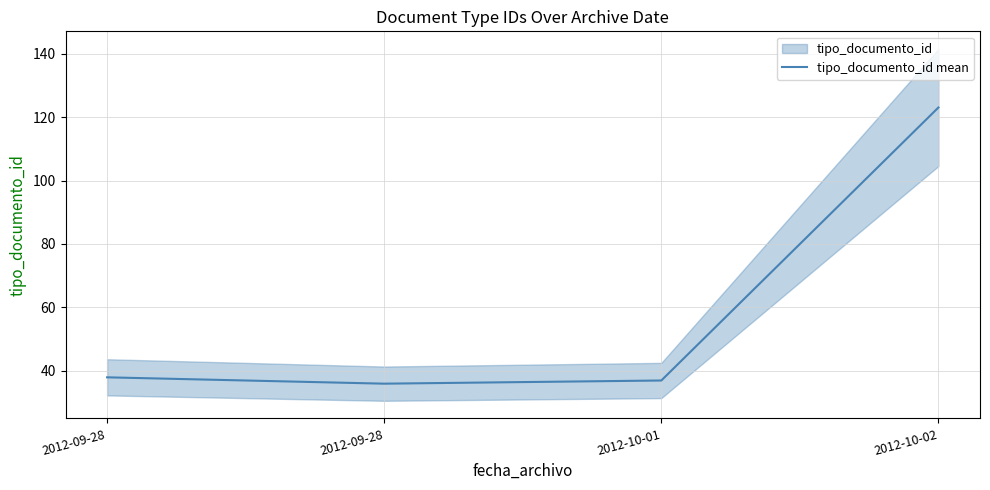

Between 2012-10-01 and 2012-10-02, which is larger?

2012-10-02